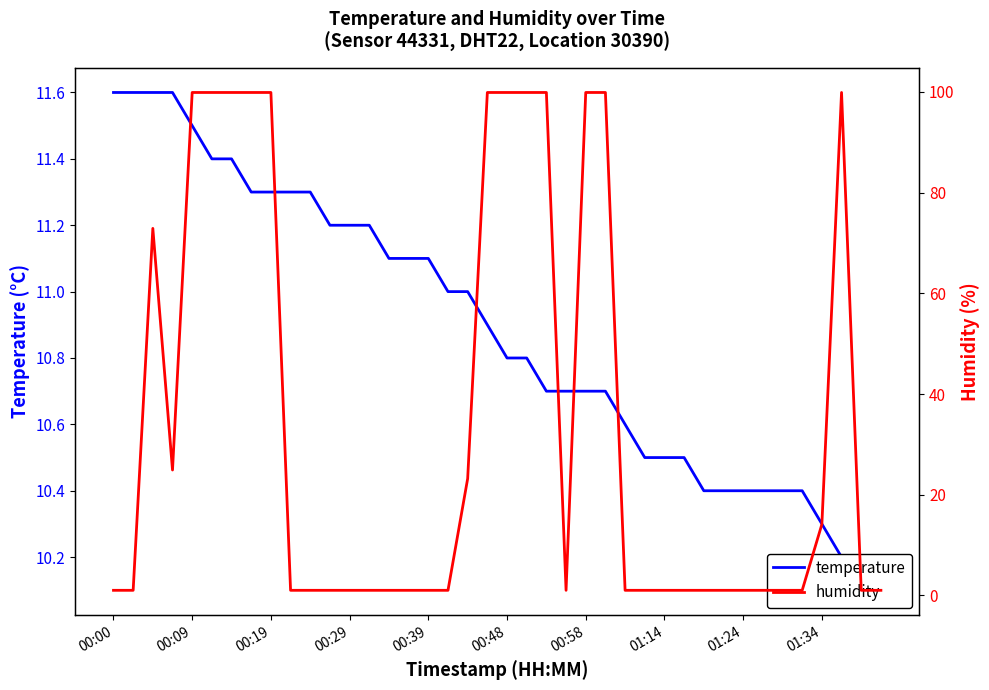

At which label does humidity reach its minimum?

00:00